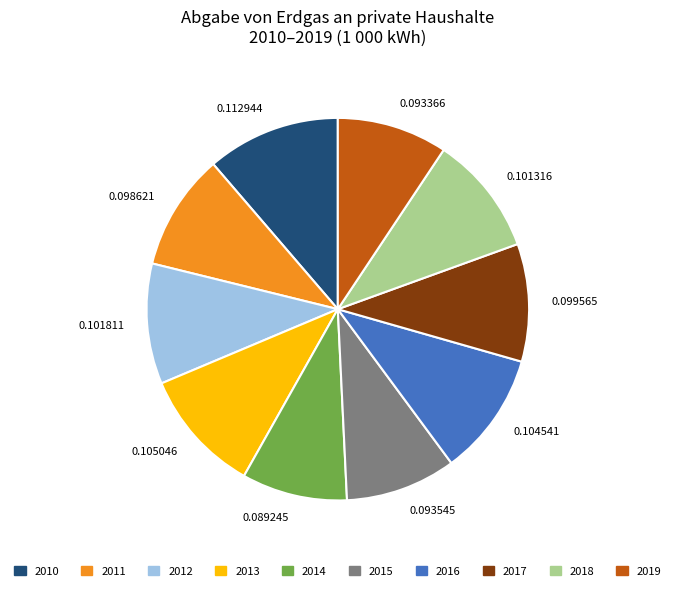

What is the ratio of the value at 0.098621 to the value at 0.101316?

1.0